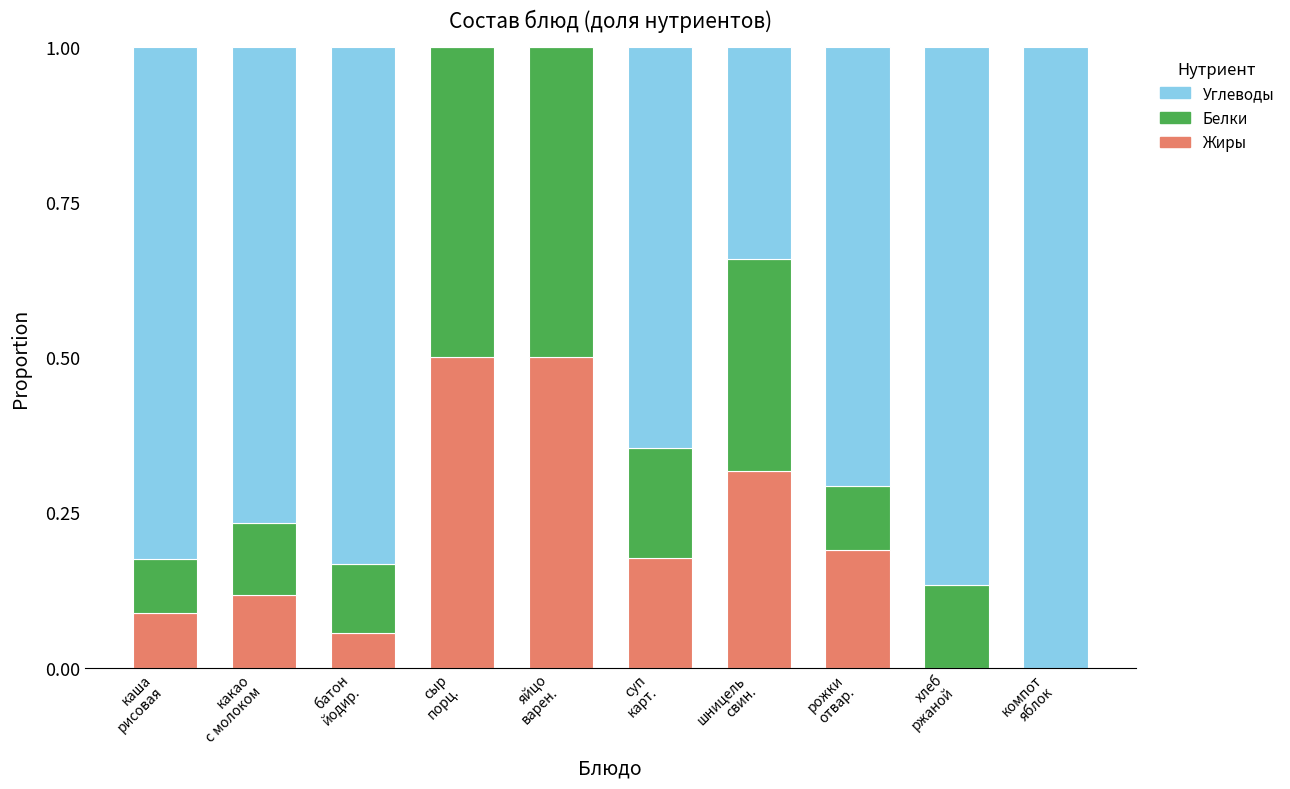

What are all the series names shown in the legend?

Углеводы, Белки, Жиры